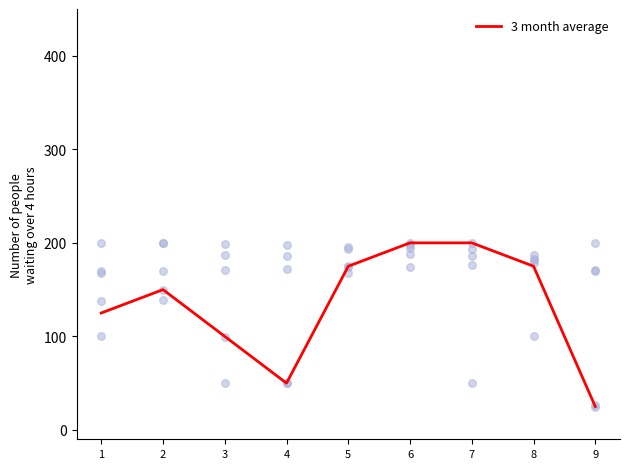

Approximately how many times larger is the value at 9 compared to 4?

0.5